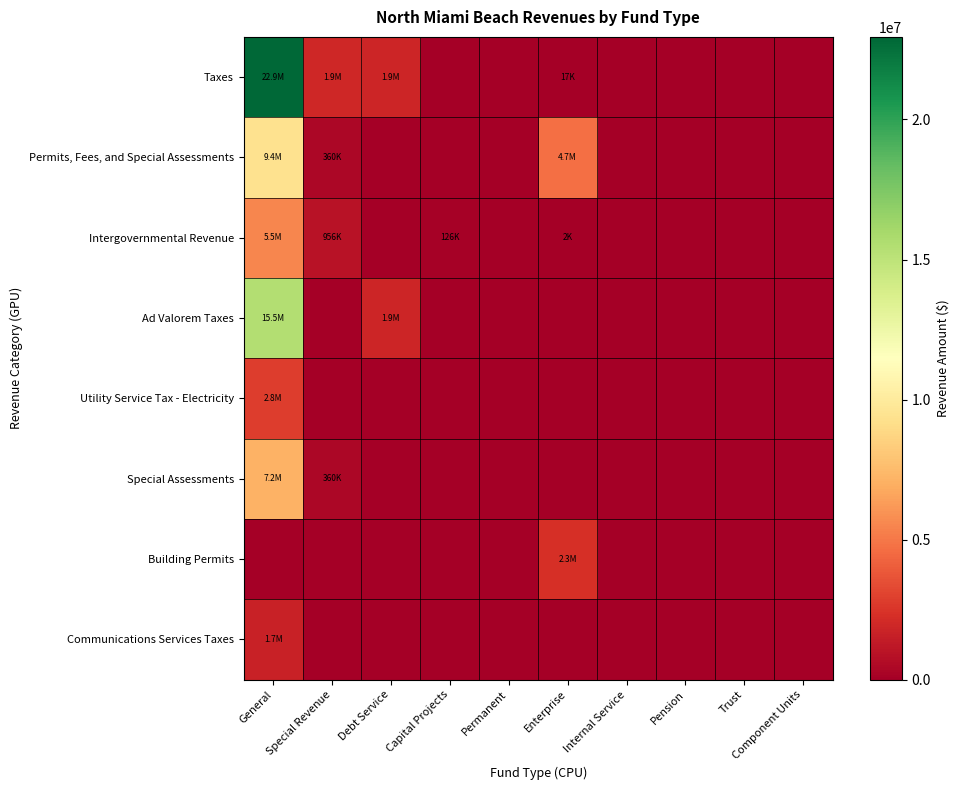

Reading left to right, what are all the values shown in this chart?

Taxes: General=22949576	Special Revenue=1882765	Debt Service=1867420	Capital Projects=0	Permanent=0	Enterprise=17187	Internal Service=0	Pension=0	Trust=0	Component Units=0
Permits, Fees, and Special Assessments: General=9375558	Special Revenue=360230	Debt Service=0	Capital Projects=0	Permanent=0	Enterprise=4718730	Internal Service=0	Pension=0	Trust=0	Component Units=0
Intergovernmental Revenue: General=5490616	Special Revenue=955700	Debt Service=0	Capital Projects=125773	Permanent=0	Enterprise=2306	Internal Service=0	Pension=0	Trust=0	Component Units=0
Ad Valorem Taxes: General=15478213	Special Revenue=0	Debt Service=1867420	Capital Projects=0	Permanent=0	Enterprise=0	Internal Service=0	Pension=0	Trust=0	Component Units=0
Utility Service Tax - Electricity: General=2818362	Special Revenue=0	Debt Service=0	Capital Projects=0	Permanent=0	Enterprise=0	Internal Service=0	Pension=0	Trust=0	Component Units=0
Special Assessments: General=7154088	Special Revenue=360230	Debt Service=0	Capital Projects=0	Permanent=0	Enterprise=0	Internal Service=0	Pension=0	Trust=0	Component Units=0
Building Permits: General=0	Special Revenue=0	Debt Service=0	Capital Projects=0	Permanent=0	Enterprise=2329164	Internal Service=0	Pension=0	Trust=0	Component Units=0
Communications Services Taxes: General=1681998	Special Revenue=0	Debt Service=0	Capital Projects=0	Permanent=0	Enterprise=0	Internal Service=0	Pension=0	Trust=0	Component Units=0